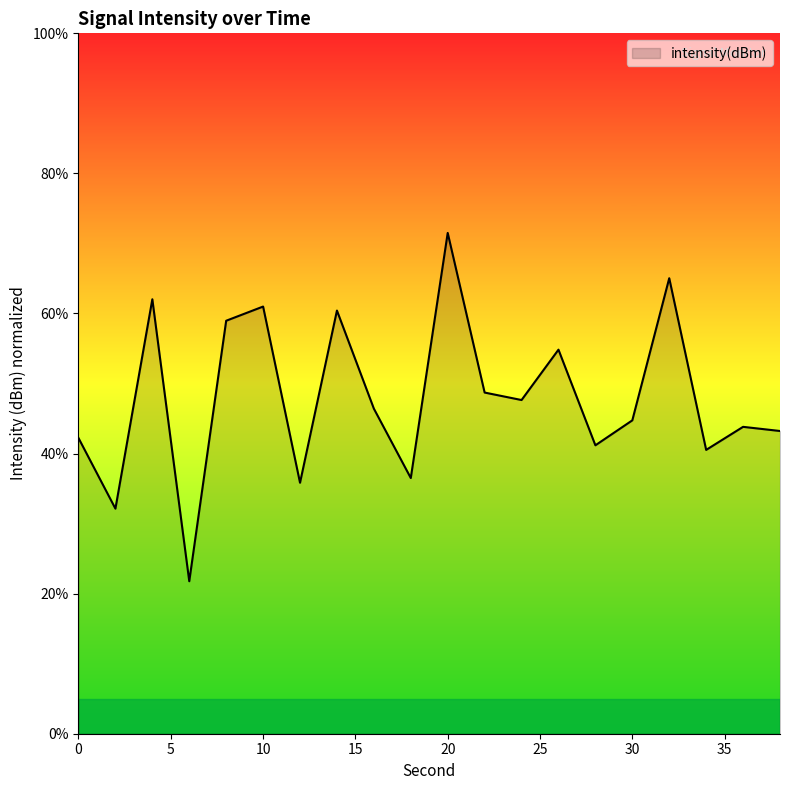

What is the difference between the maximum and minimum values?

49.7